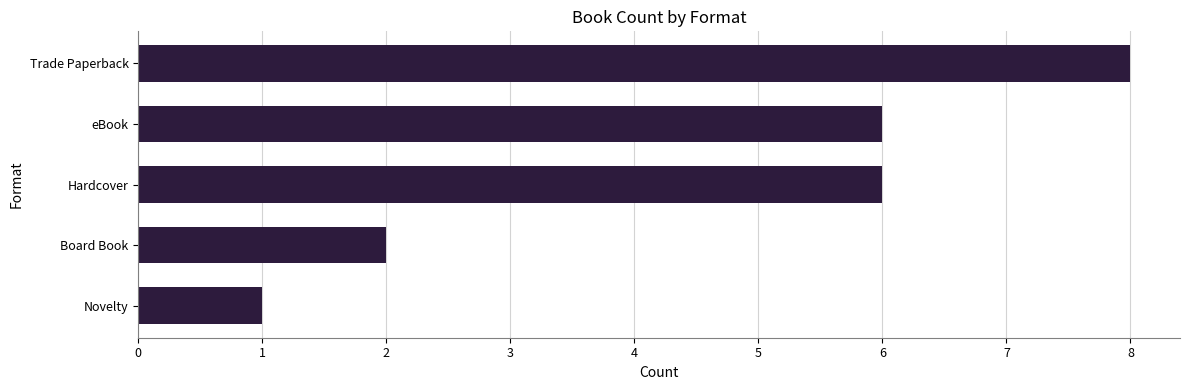

What is the greatest value displayed?

8